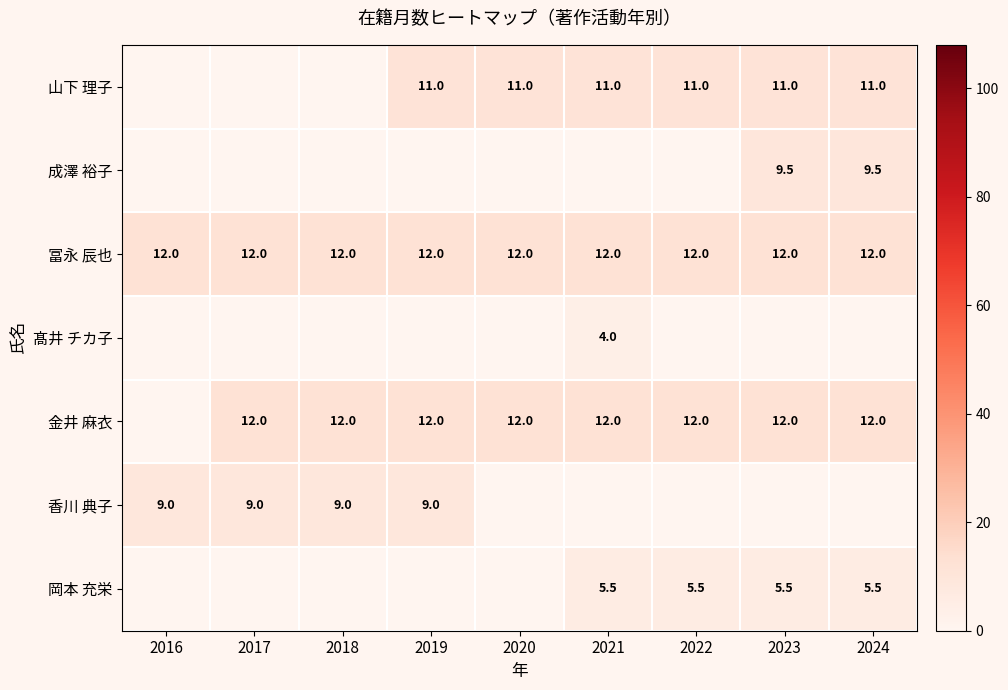

How many distinct data groups are displayed?

7